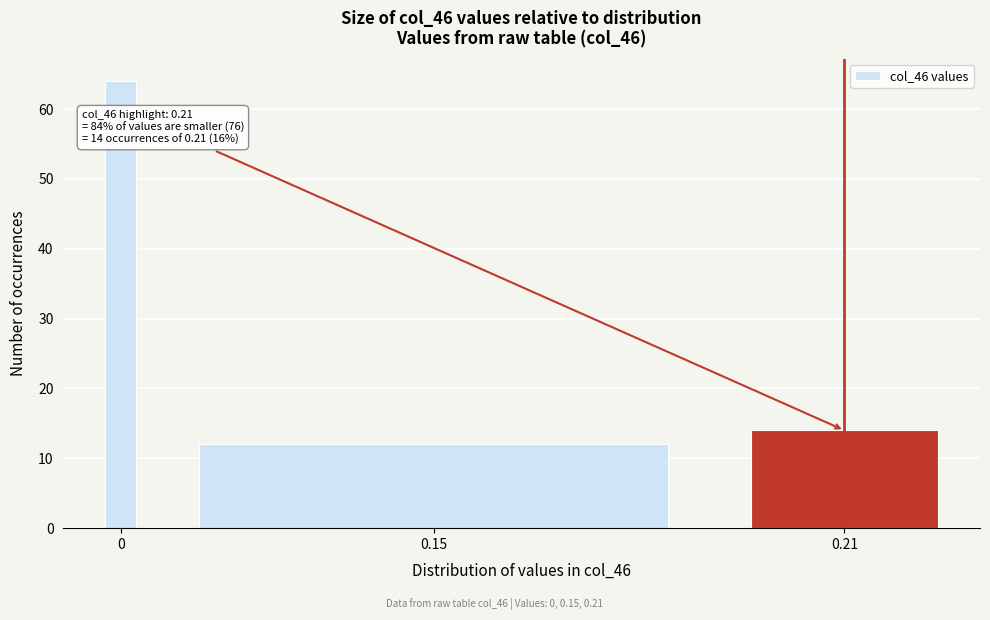

Reading right to left, transcribe all the data shown in this chart.

14	12	64